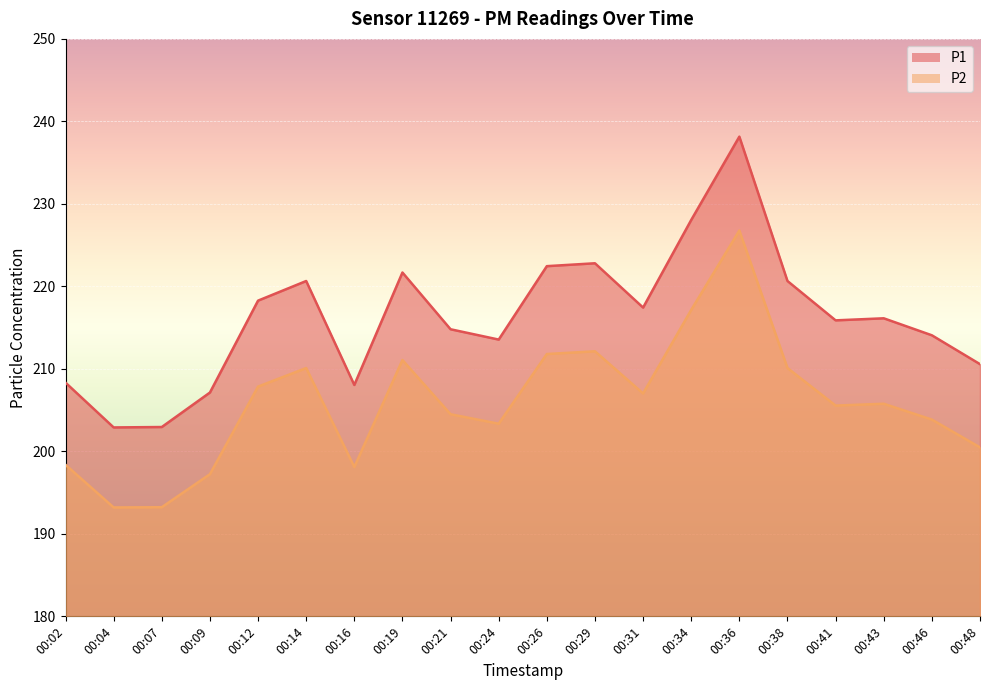

List the series in order of their peak value, highest first.

P1, P2